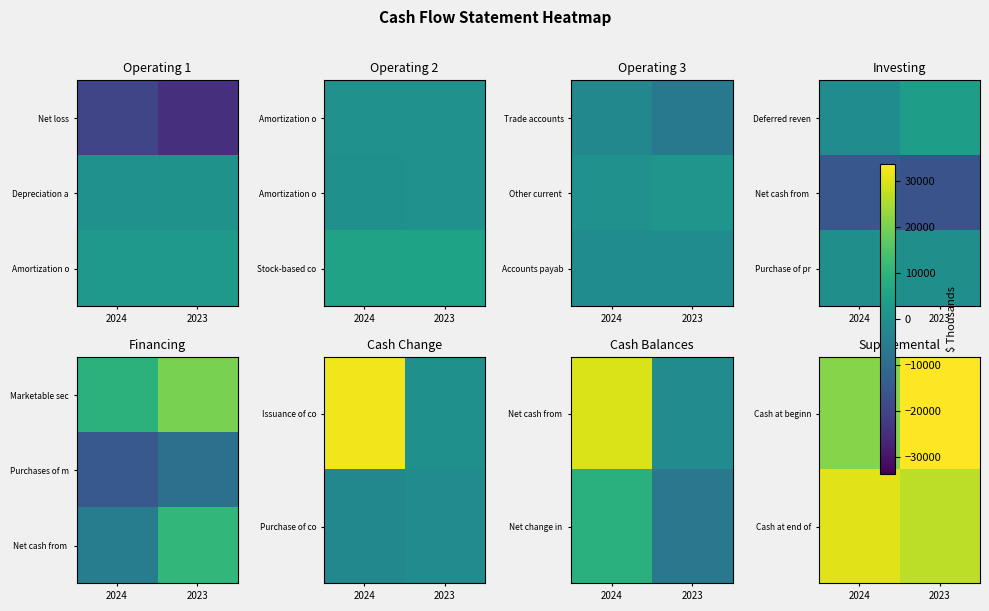

True or false: Cash at end of has a value of 10882 at 2024.

False